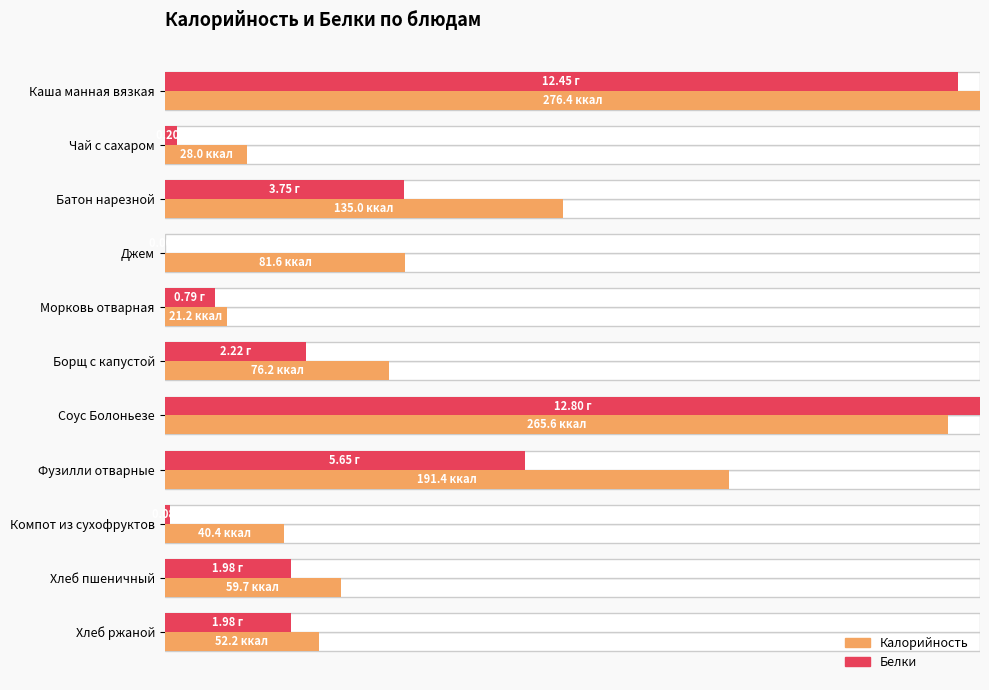

Rank the series at Батон нарезной from highest to lowest value.

Калорийность, Белки